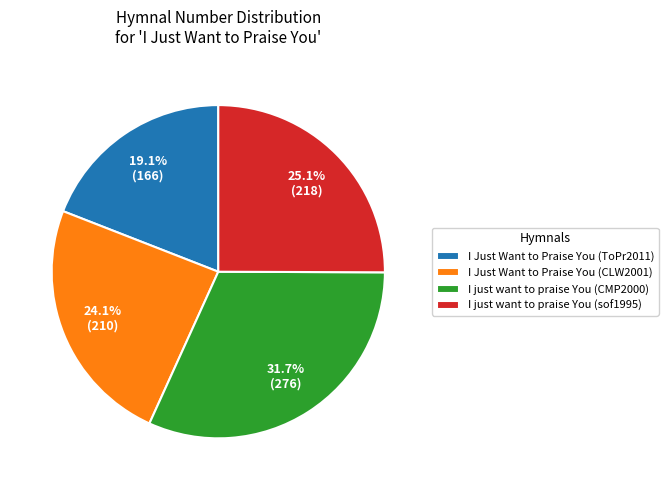

Is it true that I Just Want to Praise You (CLW2001) is 36% of the pie?

False